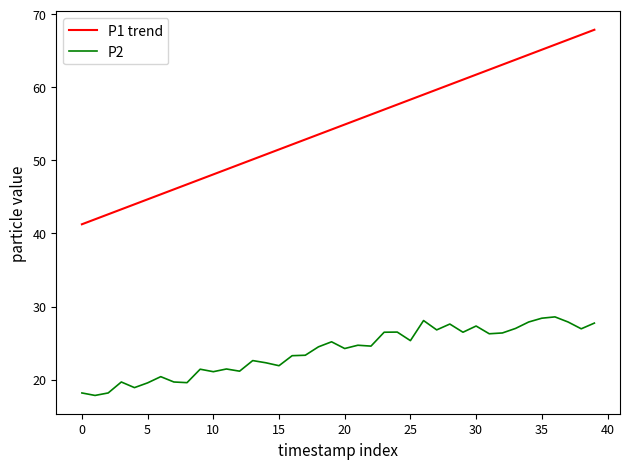

Rank the series by their average value, from highest to lowest.

P1 trend, P2